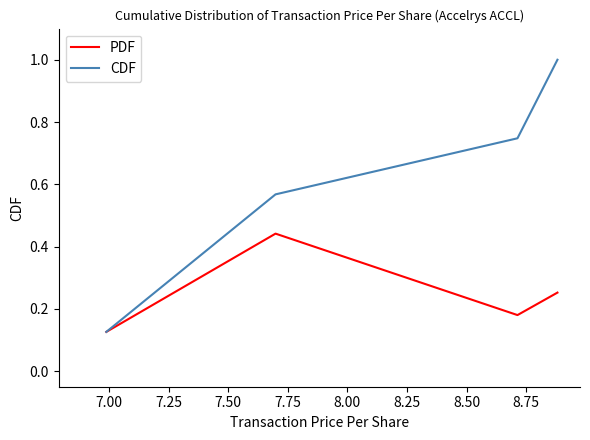

Is this an area chart (filled region under the line)?

No